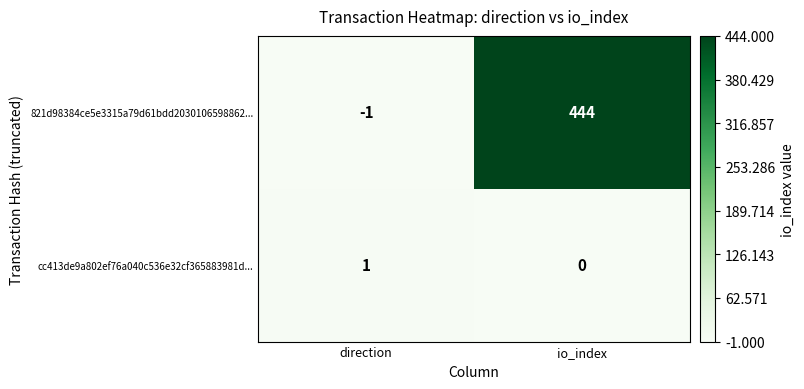

At how many categories does at least one series exceed 442?

1